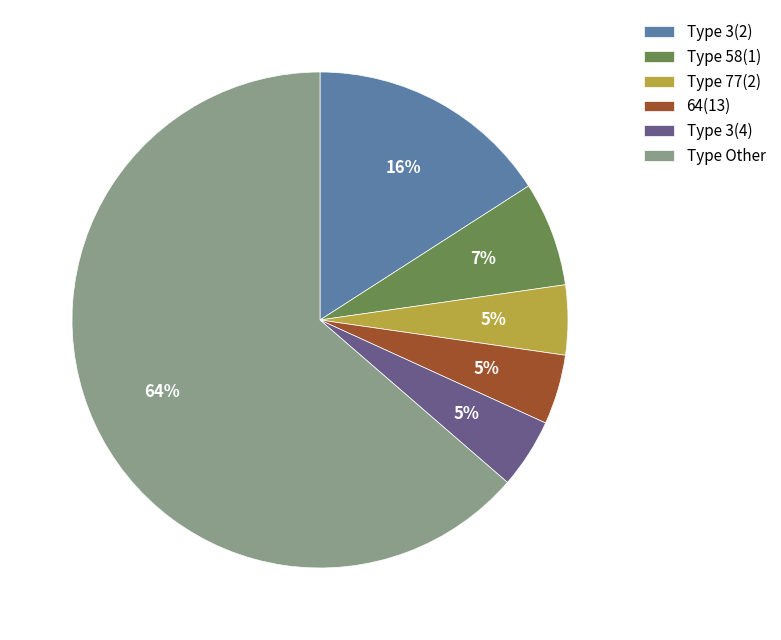

Which slice is the largest?

Type Other